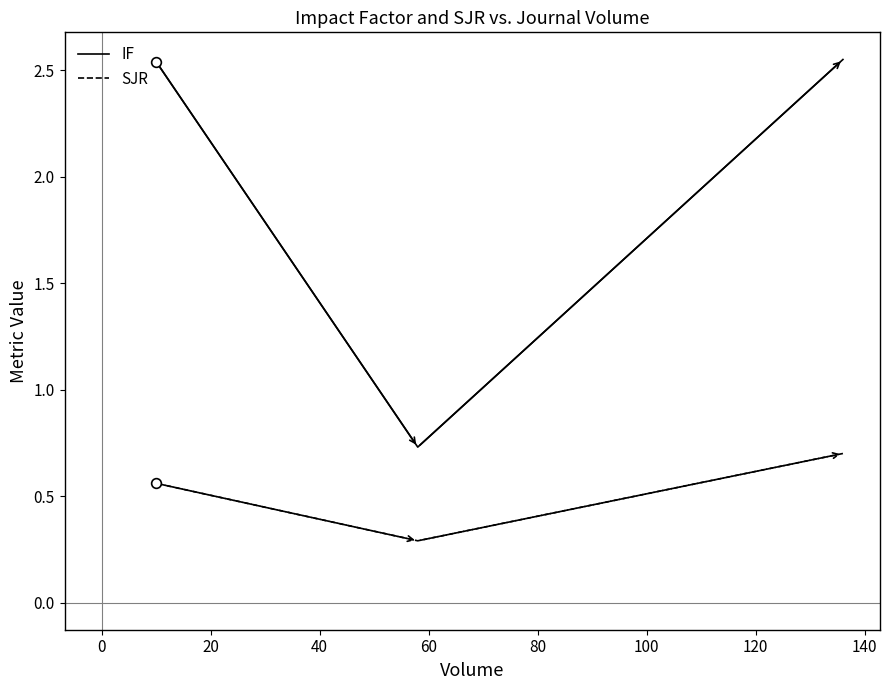

How many distinct data groups are displayed?

2